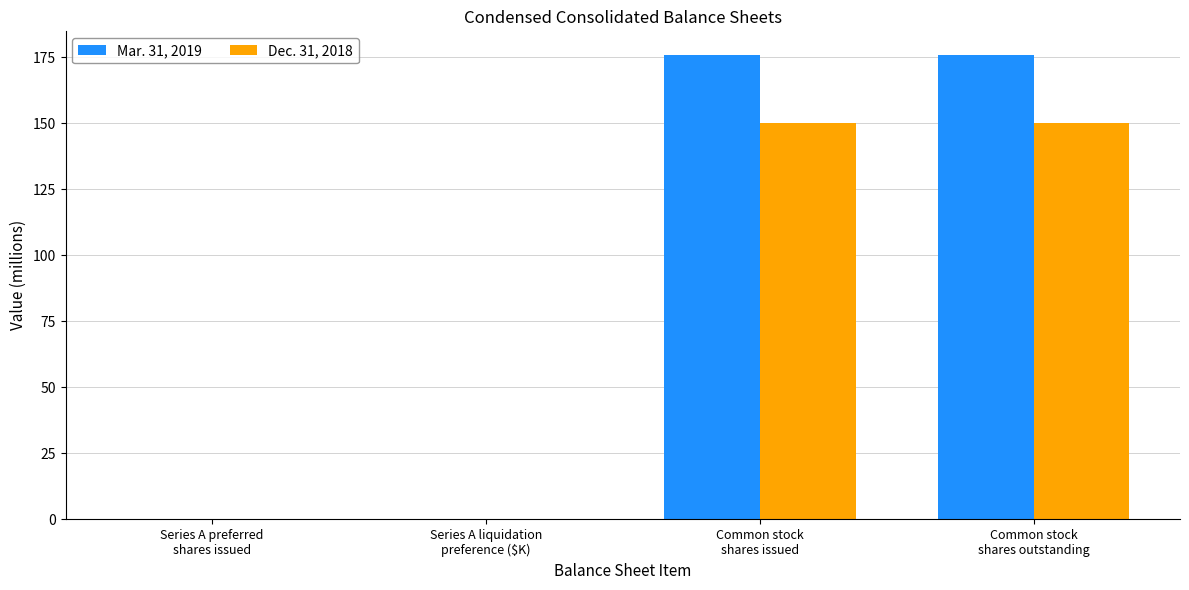

What is the sum of all Mar. 31, 2019 values?

352.0